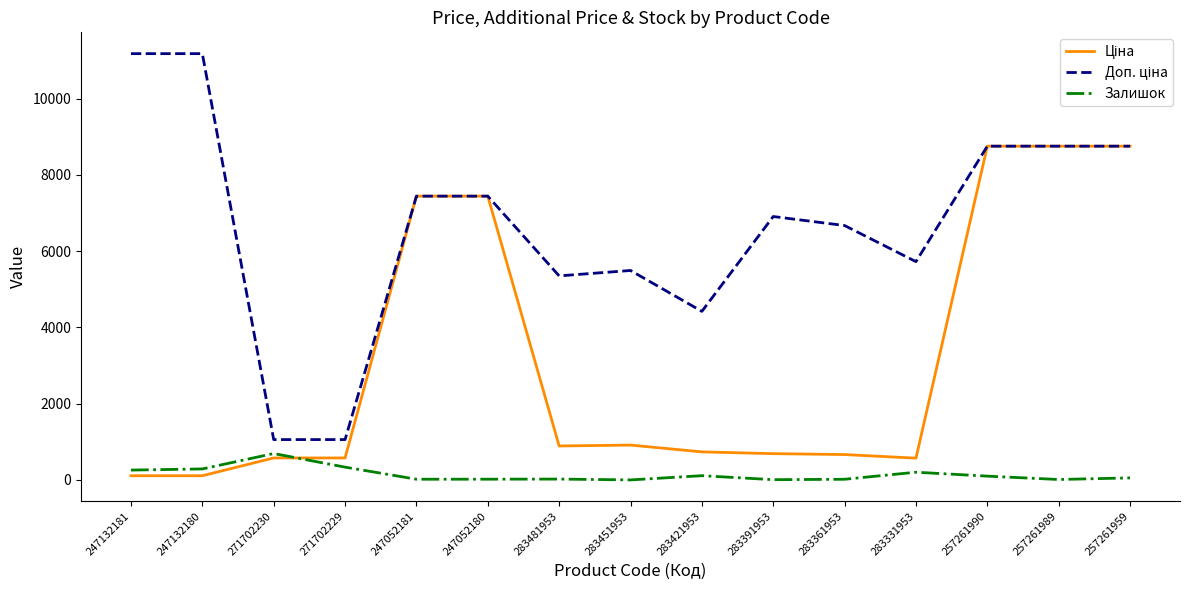

Is it true that Залишок equals 8.0 at 283391953?

True